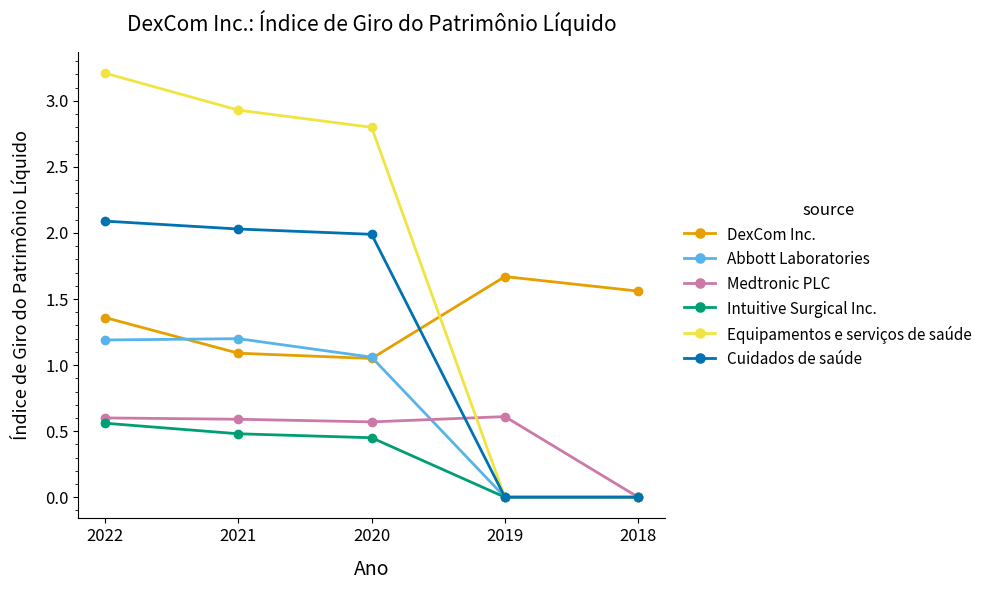

The Medtronic PLC series shows 0.9 at 2020. True or false?

False